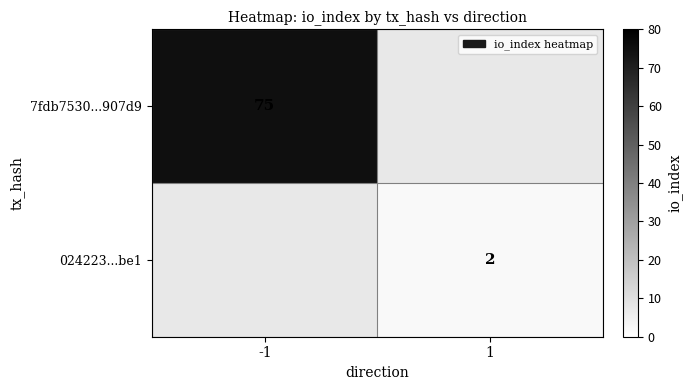

The value of 7fdb7530...907d9 at -1 is 75. True or false?

True